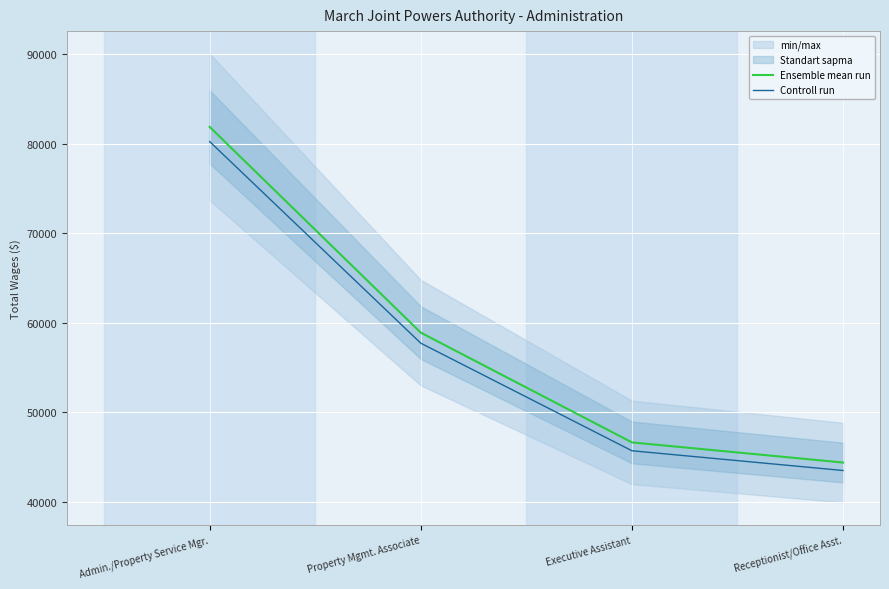

What is the difference between the second highest and minimum values in the Controll run series?

14215.9